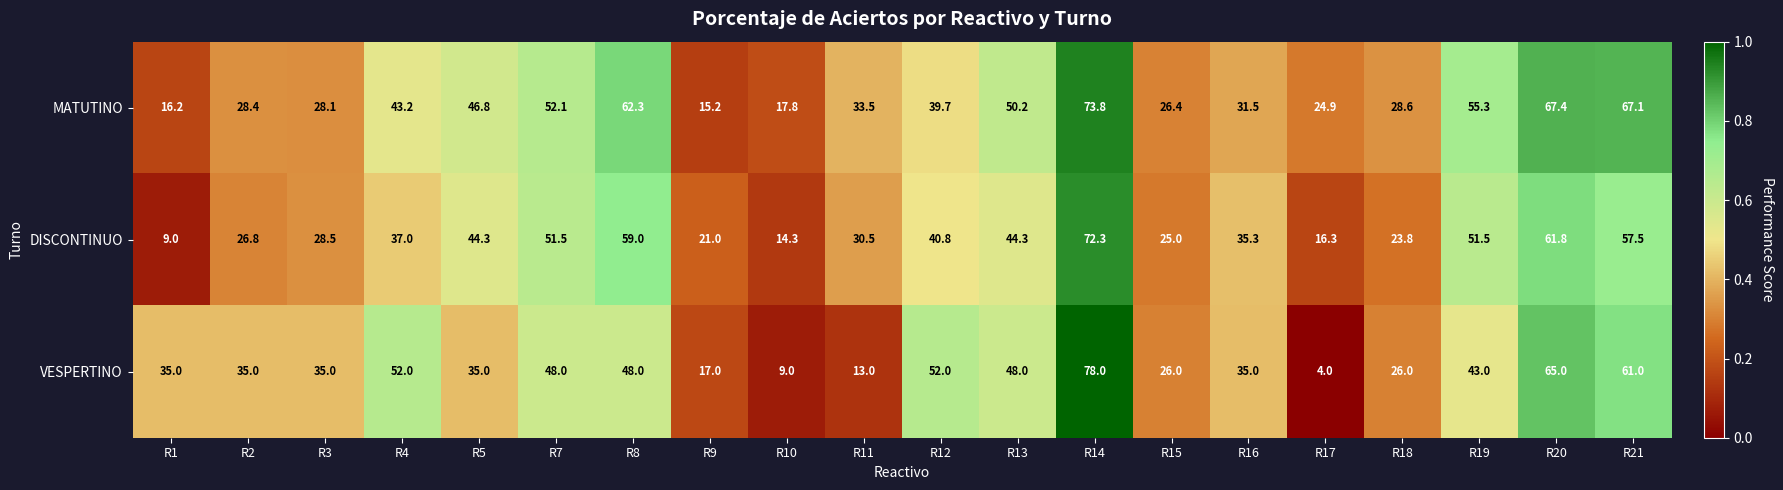

The DISCONTINUO series shows 69.1 at R12. True or false?

False